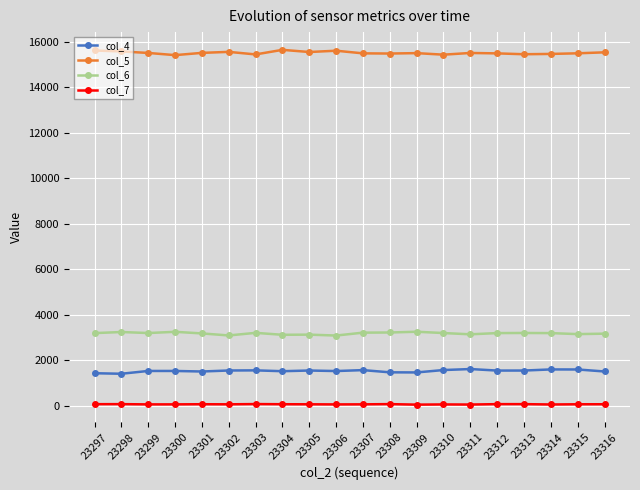

At how many categories does at least one series exceed 8655?

20